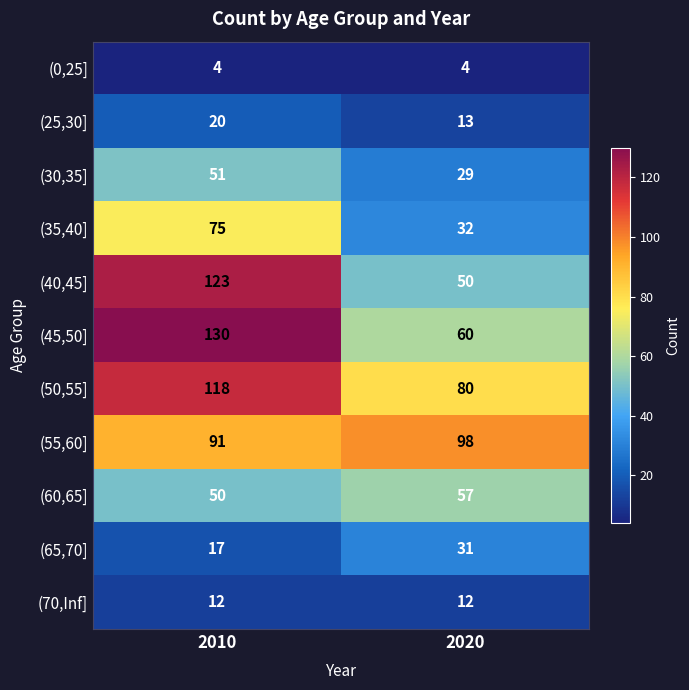

What is the average value of the (35,40] series?

54